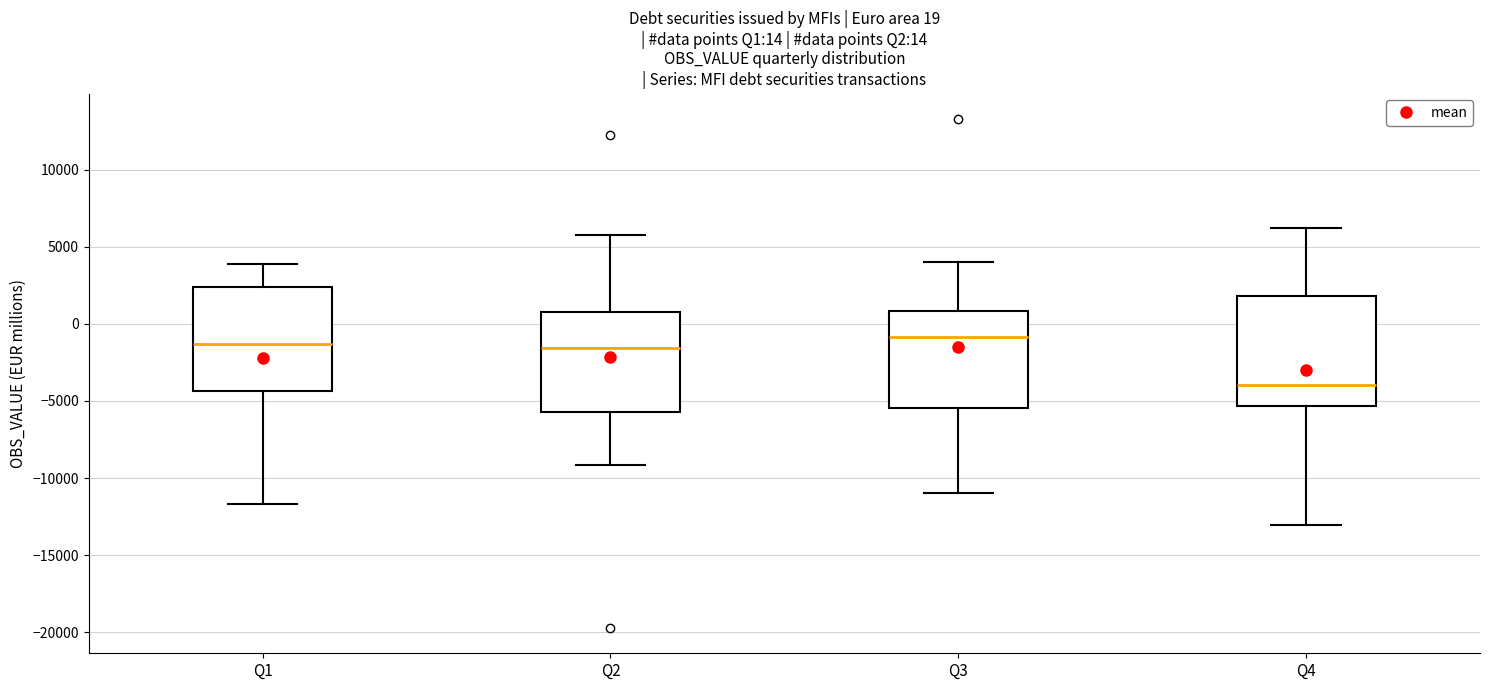

Which box has the lowest median line?

Q4